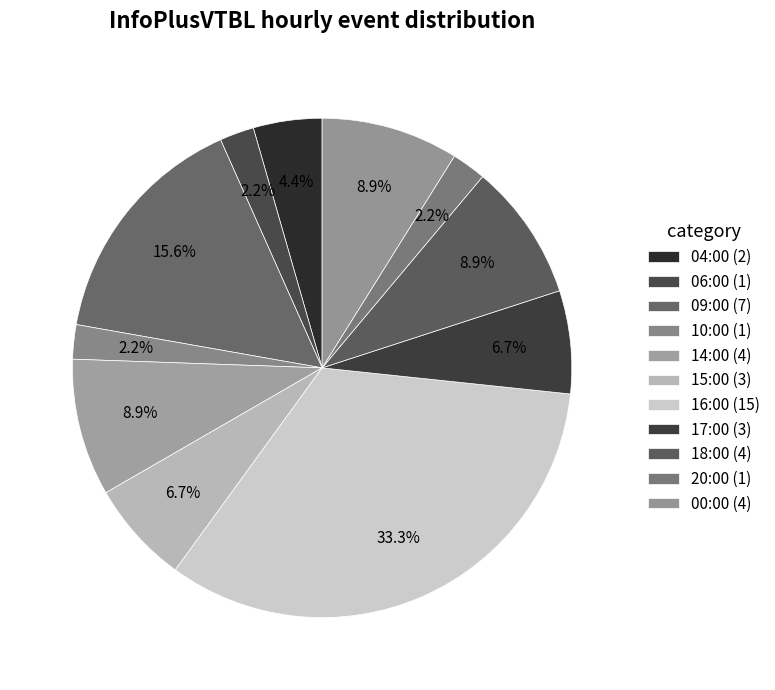

Does any single category account for the majority?

No